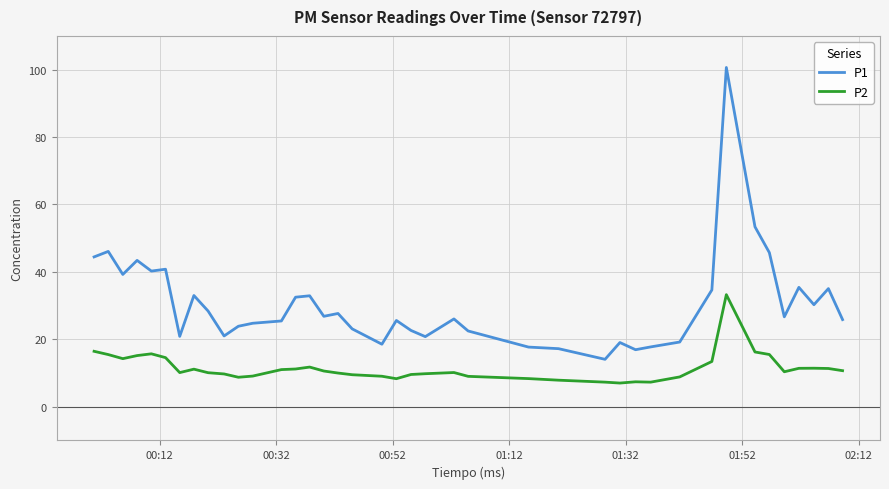

Does the chart have visible grid lines?

Yes